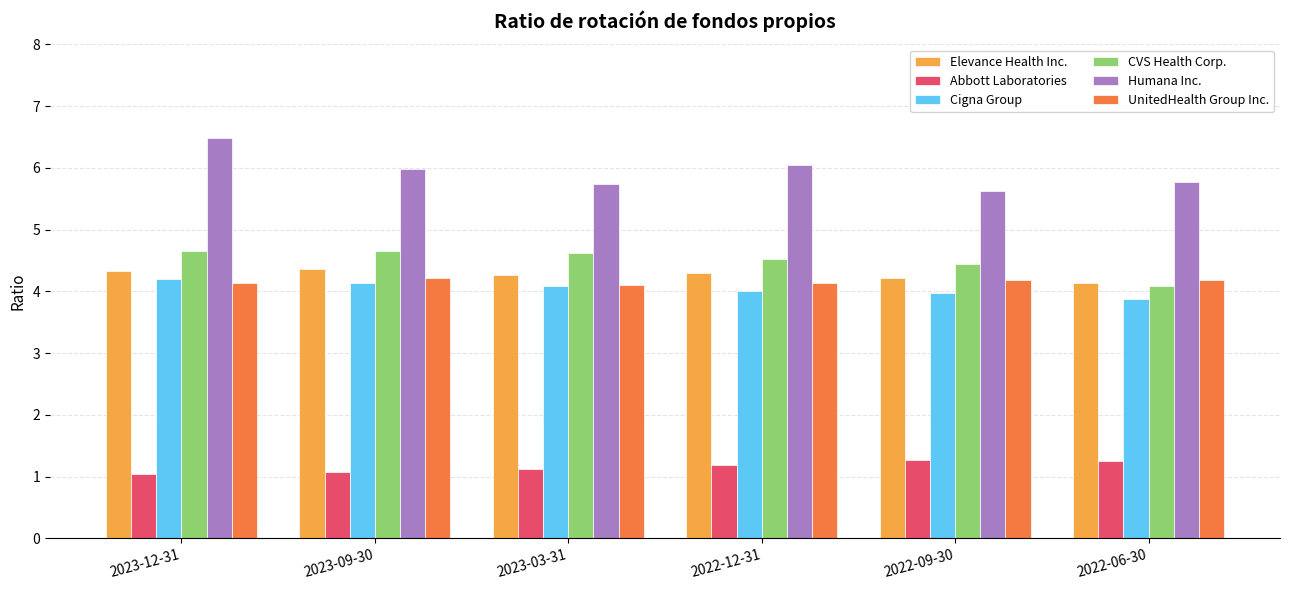

Which category has the highest value across all series?

2023-12-31